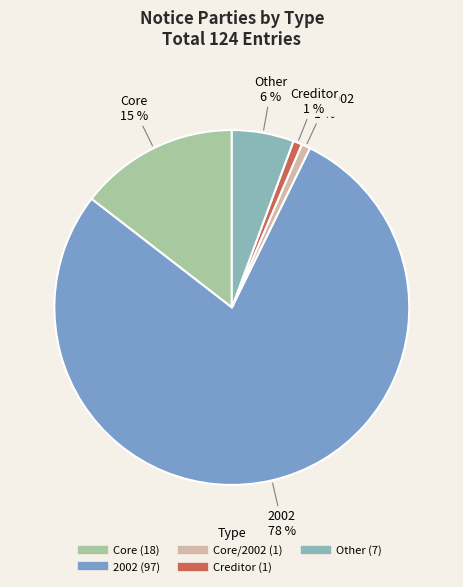

How many segments does this pie chart have?

5